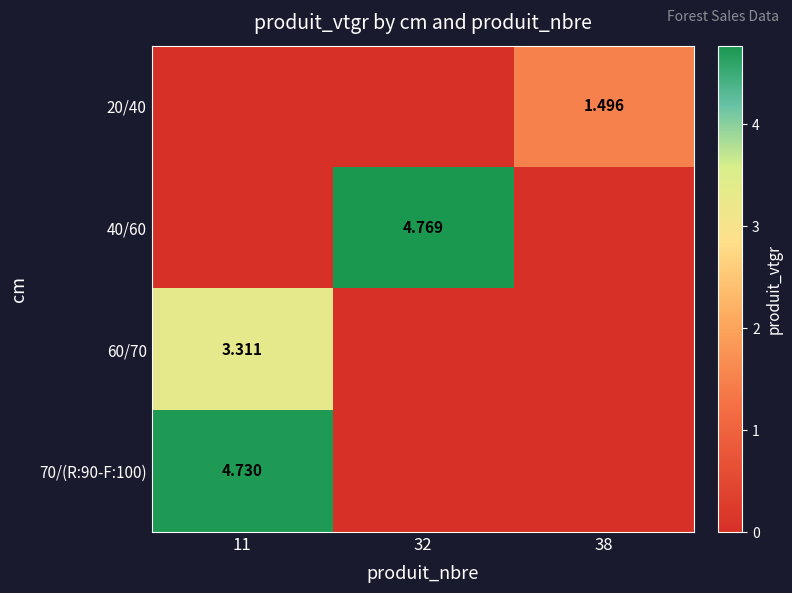

Which category has the lowest value in the 60/70 series?

32